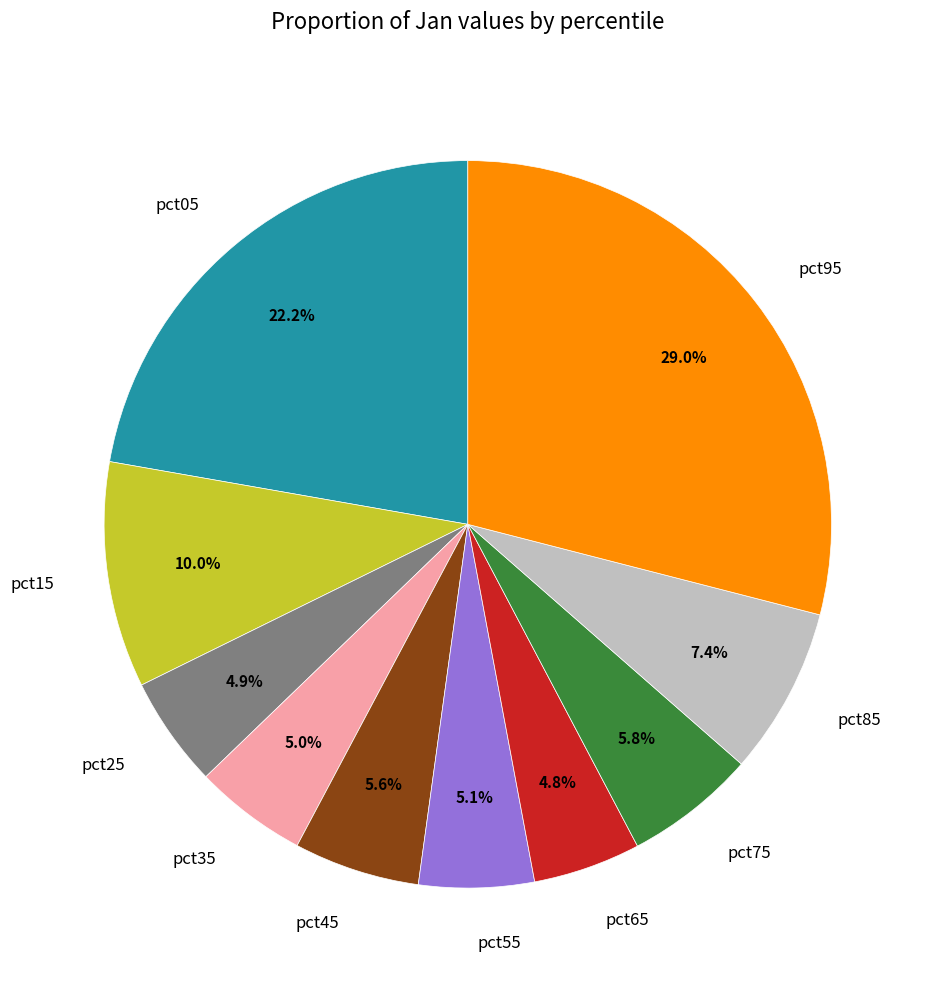

To the nearest percent, what portion does pct75 represent?

6%